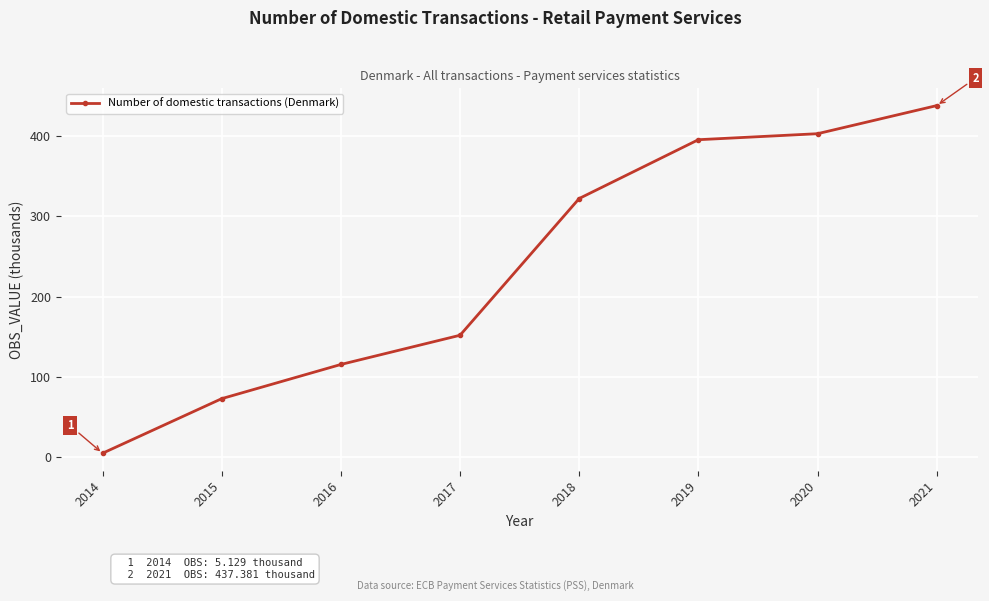

Approximately how many times larger is the value at 2020 compared to 2015?

5.5